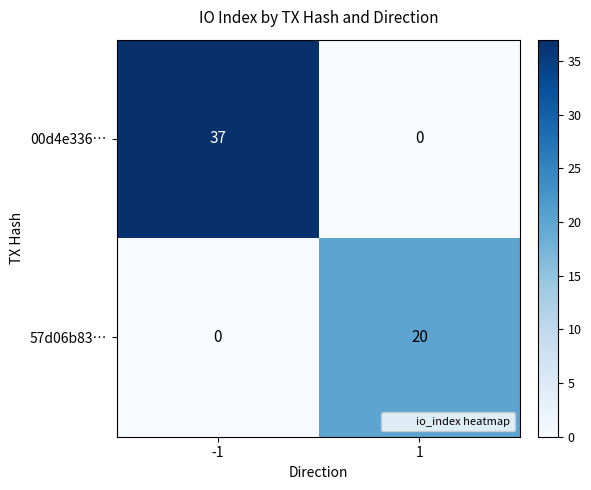

What is the greatest value displayed?

37